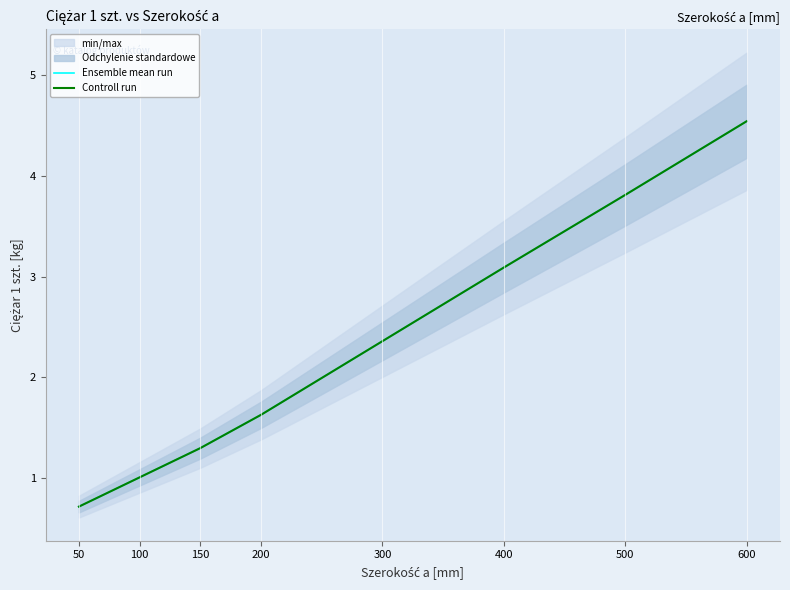

True or false: Controll run has a value of 3.1 at 400.

True